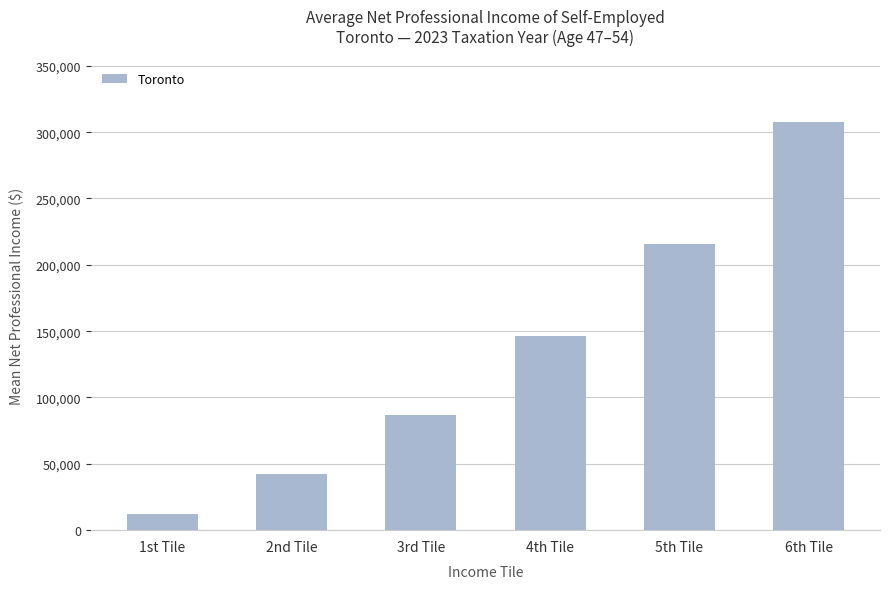

What is the difference between the maximum and minimum values?

295455